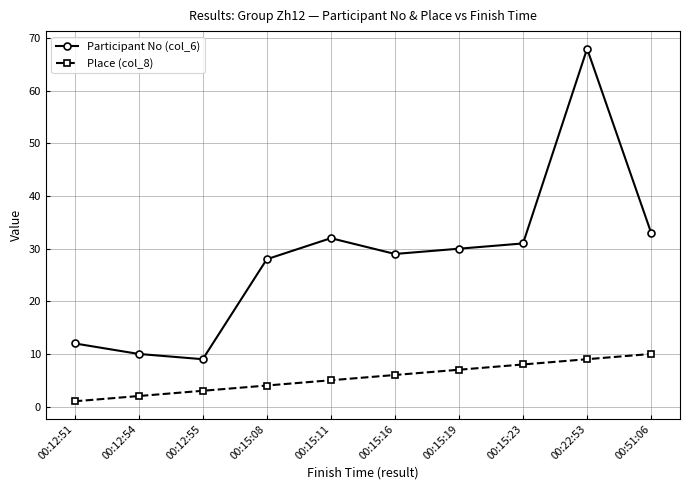

What is the difference between the Place (col_8) values at 00:12:54 and 00:15:11?

3